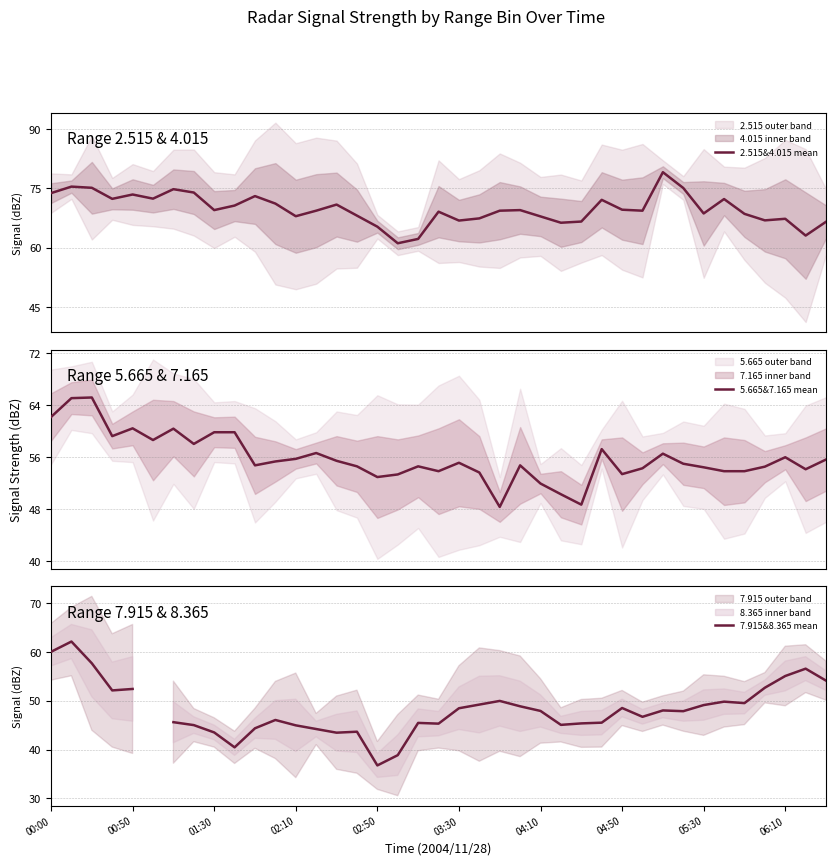

What is the lowest value of the 2.515&4.015 mean series?

61.1